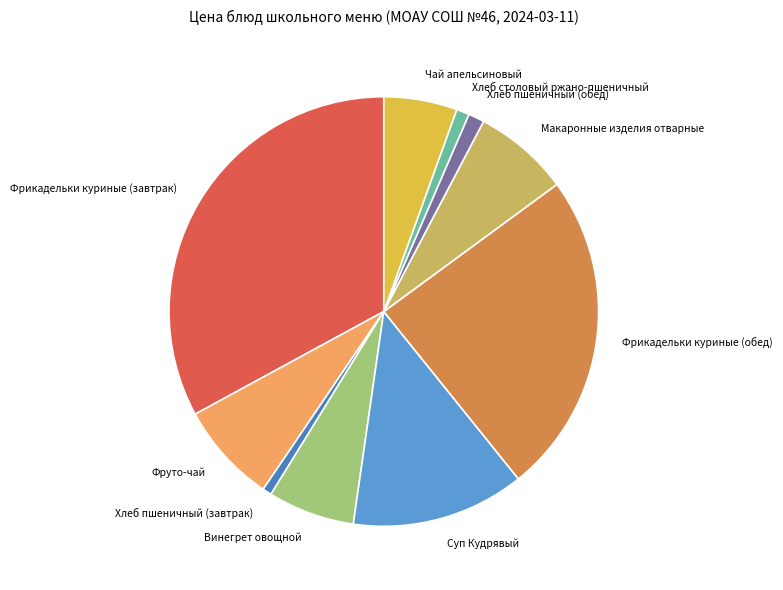

Combined, do Винегрет овощной and Хлеб столовый ржано-пшеничный account for over 50%?

No